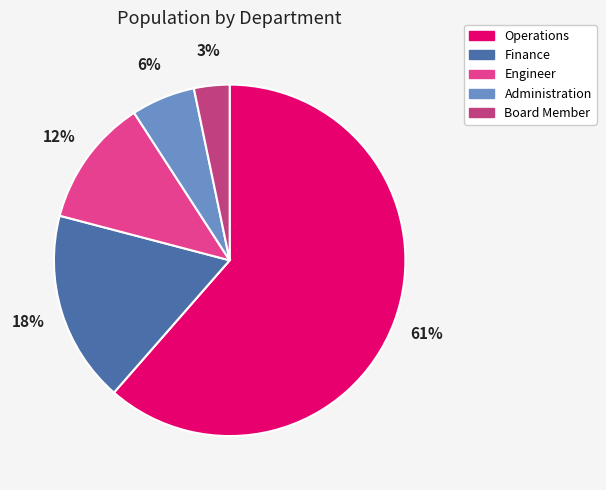

Is it true that Administration is 6% of the pie?

True